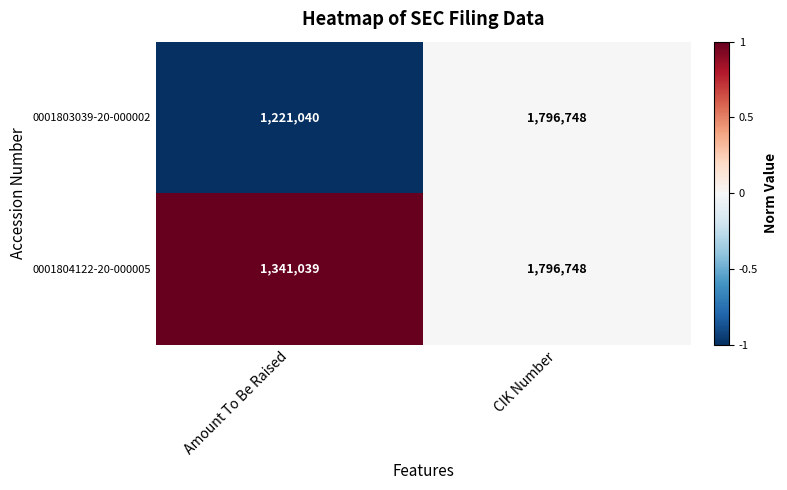

What is the average value of the 0001803039-20-000002 series?

1508894